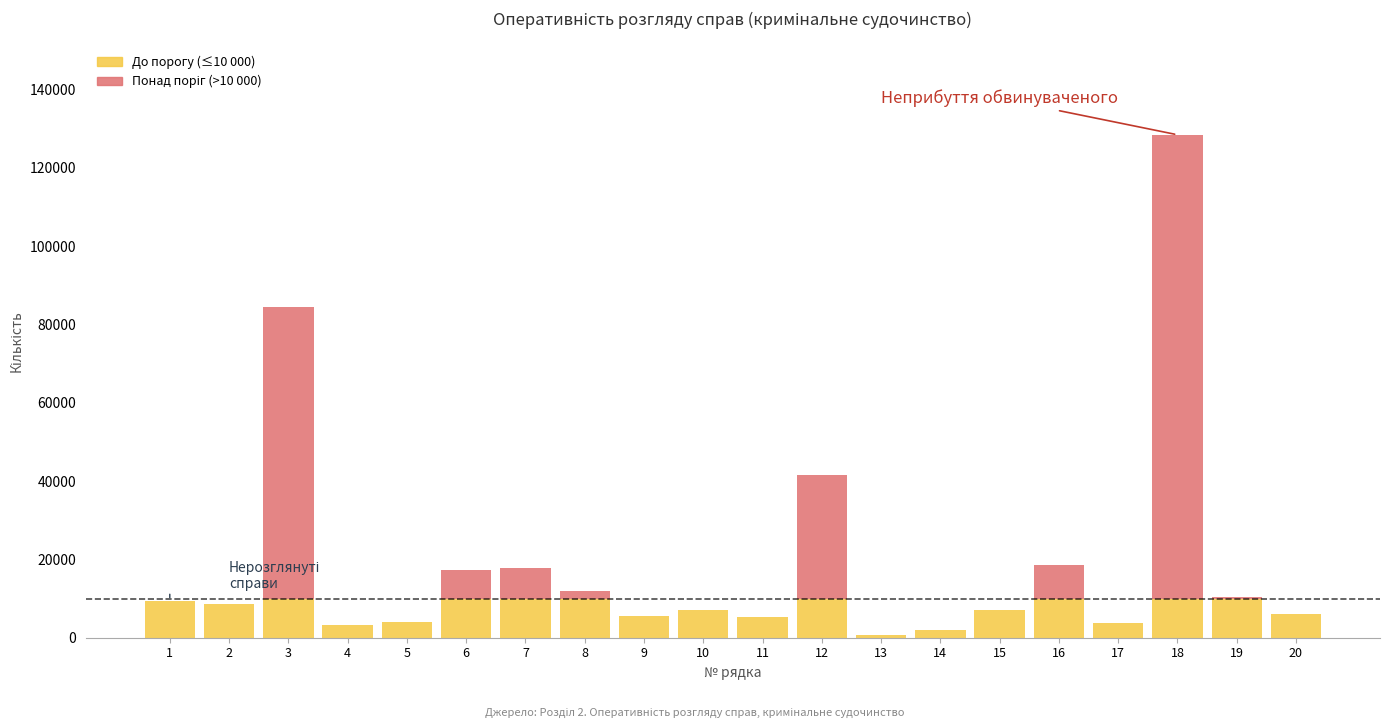

At which category is the sum across all series the highest?

18